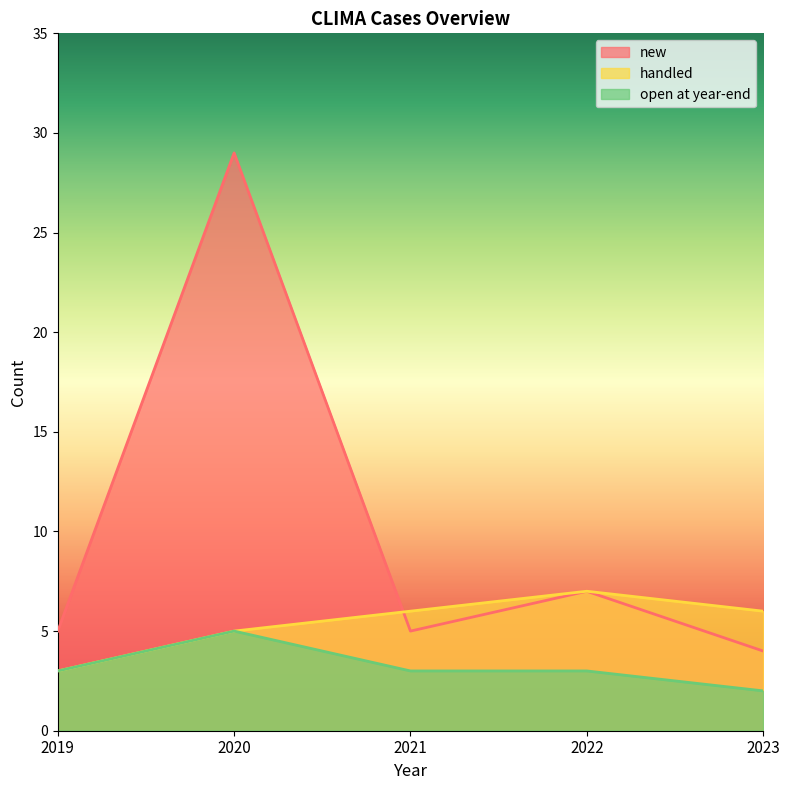

True or false: open at year-end and new intersect in this chart.

False